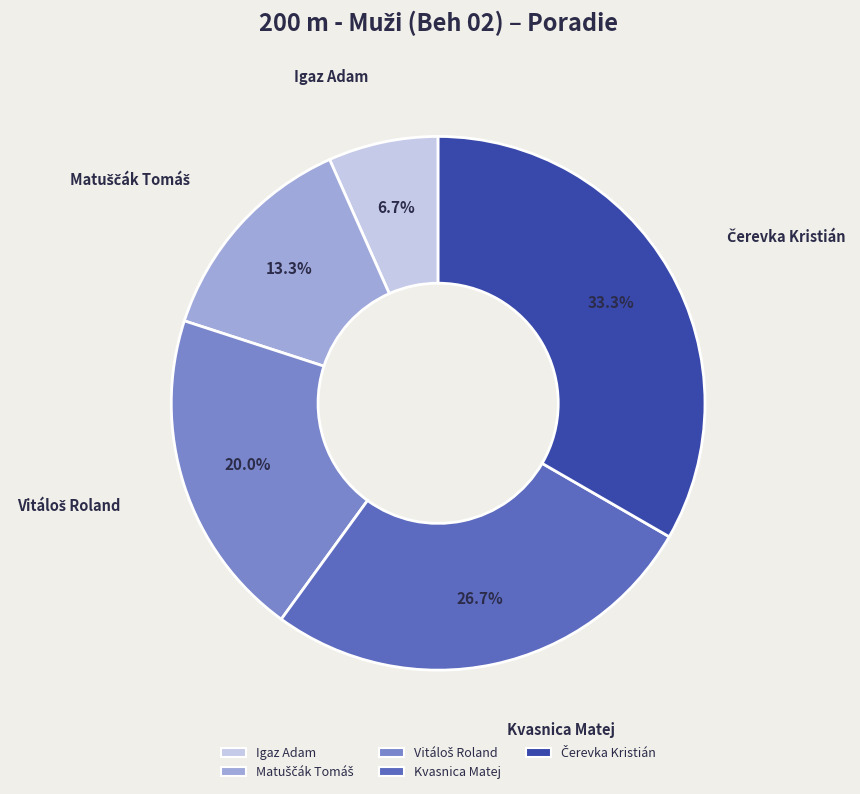

Is Kvasnica Matej the majority of the pie?

No